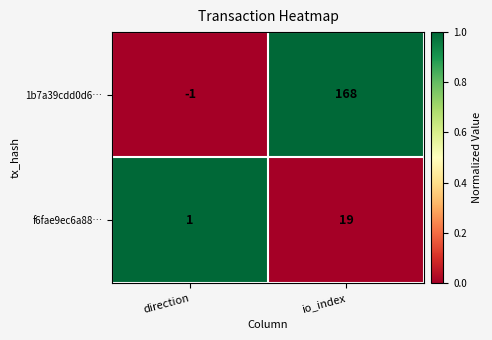

Reading left to right, list all the values displayed in this chart.

1b7a39cdd0d6…: direction=-1	io_index=168
f6fae9ec6a88…: direction=1	io_index=19